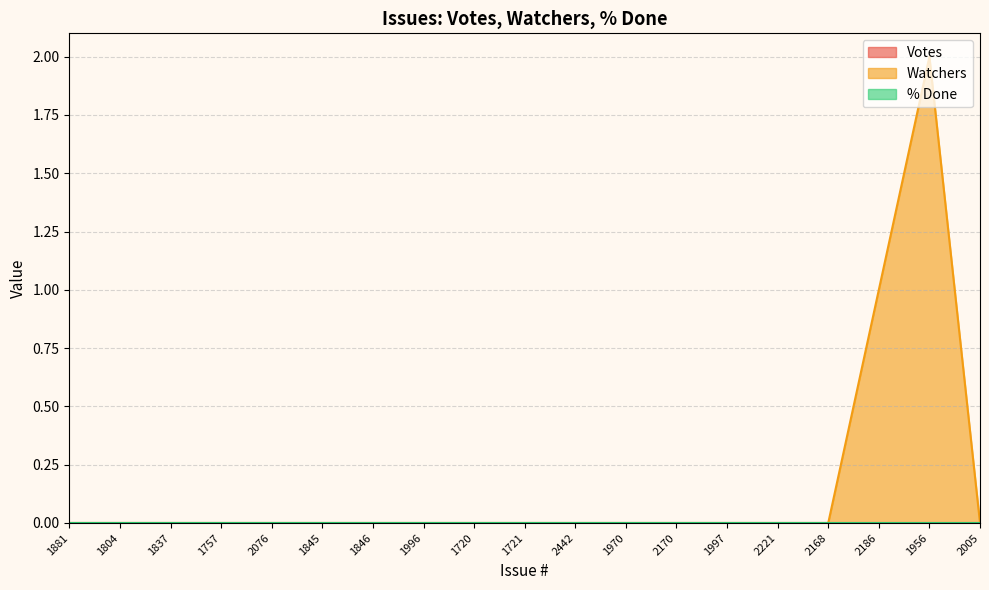

What are all the series names shown in the legend?

Votes, Watchers, % Done